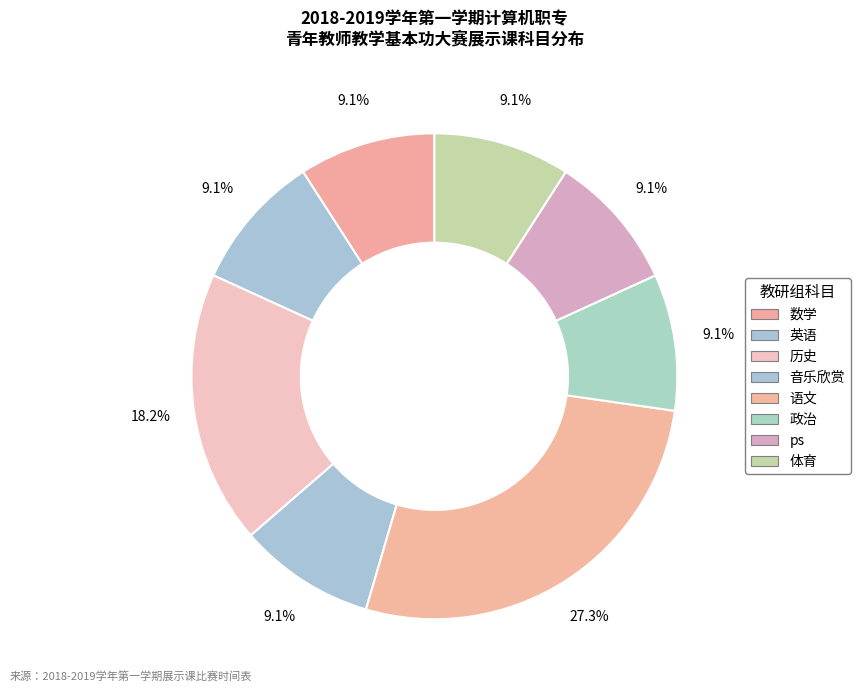

How many segments does this pie chart have?

8